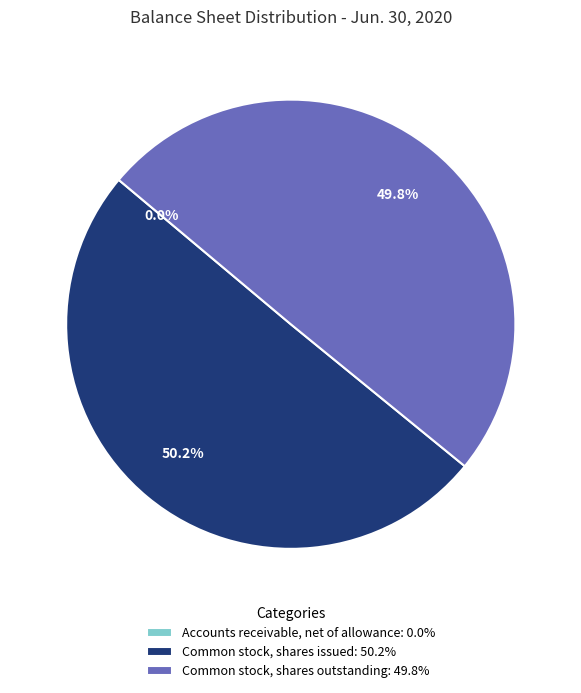

Which category accounts for the majority?

Common stock, shares issued